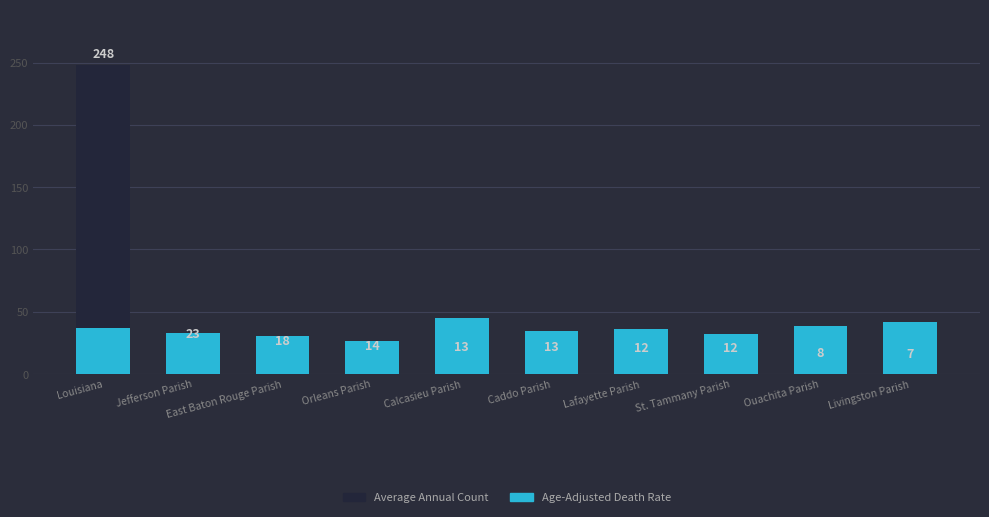

What position from the left is Caddo Parish?

6